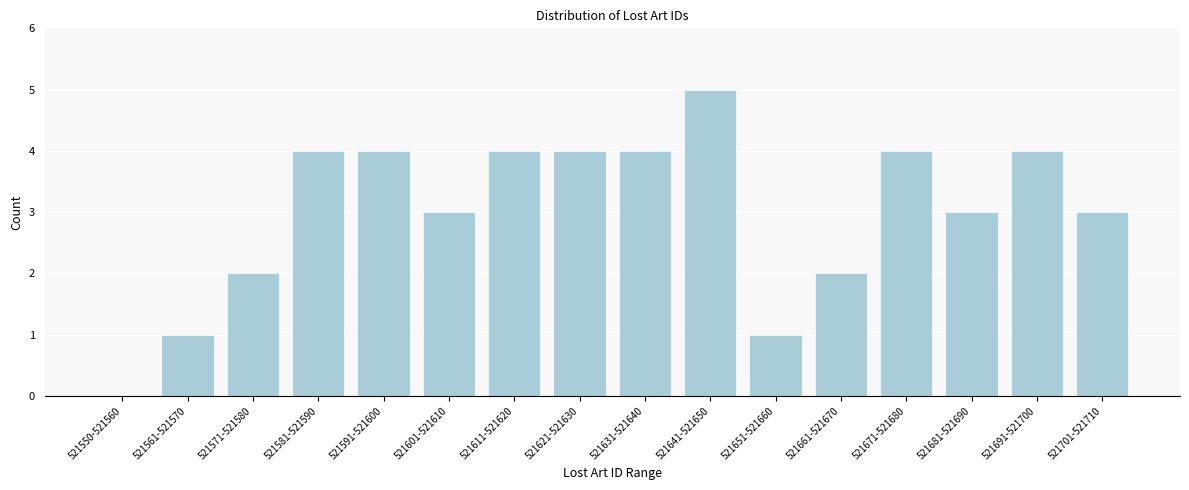

Reading left to right, what are all the values shown in this chart?

521550-521560=0	521561-521570=1	521571-521580=2	521581-521590=4	521591-521600=4	521601-521610=3	521611-521620=4	521621-521630=4	521631-521640=4	521641-521650=5	521651-521660=1	521661-521670=2	521671-521680=4	521681-521690=3	521691-521700=4	521701-521710=3